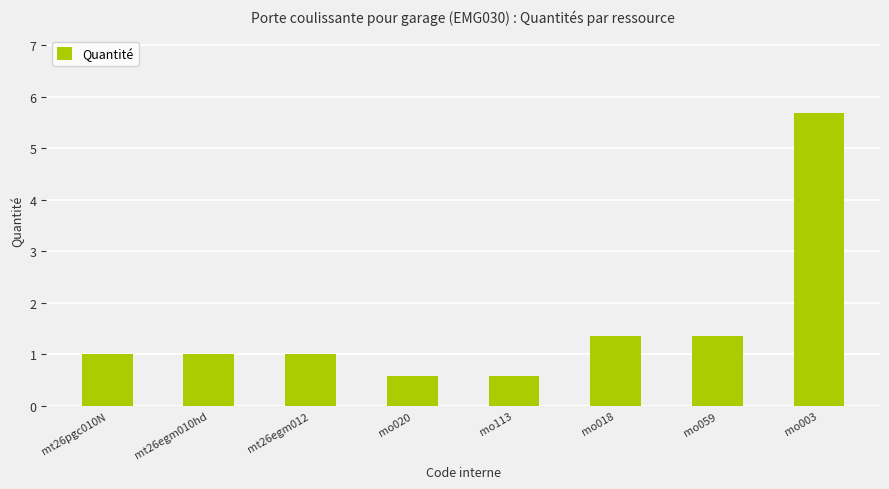

Between mo020 and mt26egm012, which is larger?

mt26egm012